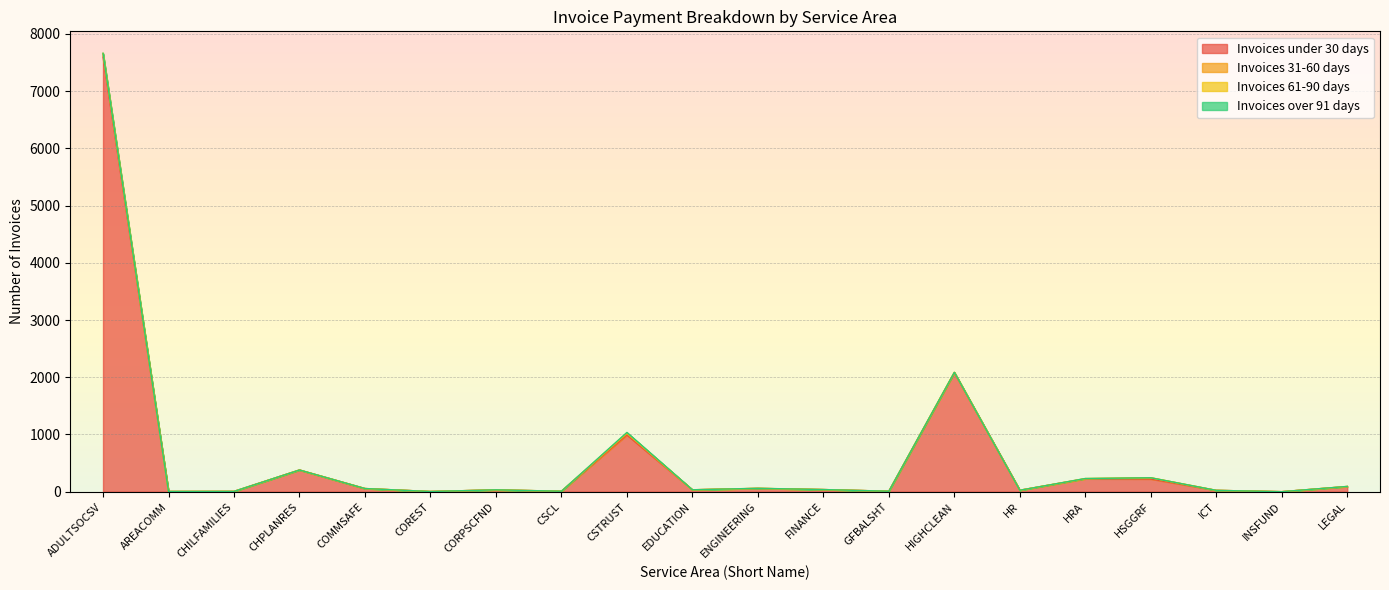

How many values in Invoices over 91 days are above zero?

3